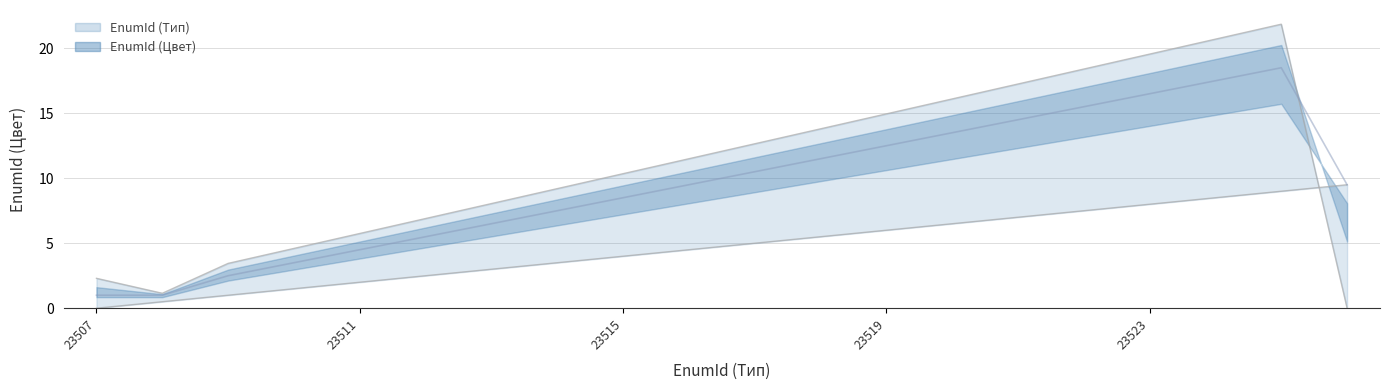

Is the value of EnumId (Цвет) at 23507 greater than the value of EnumId (Тип) at 23514?

No